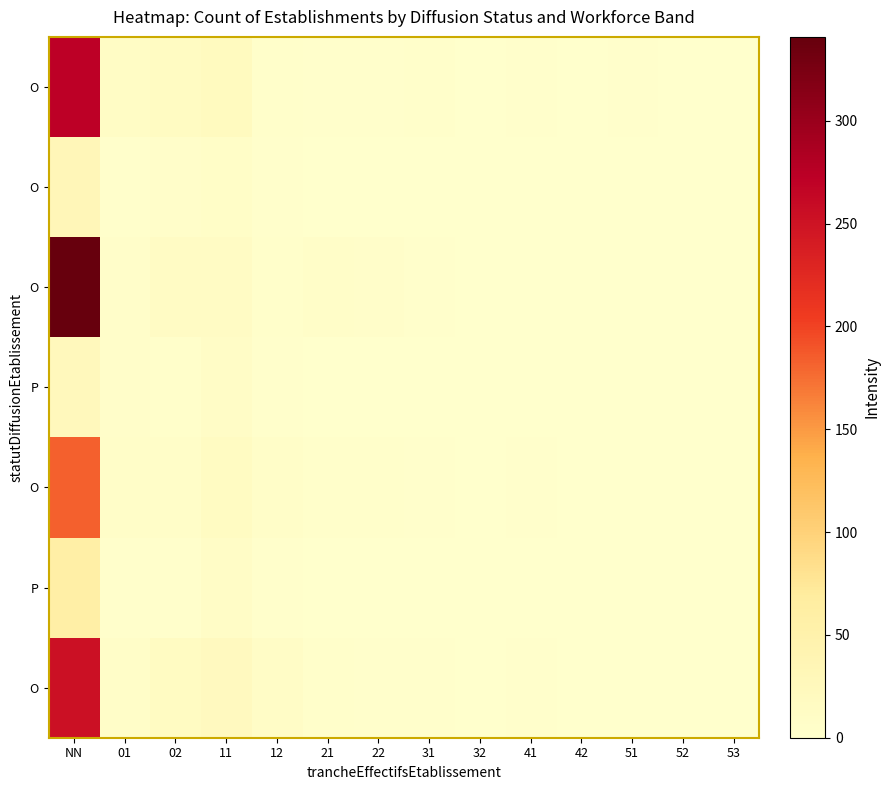

How many series are shown in this chart?

7